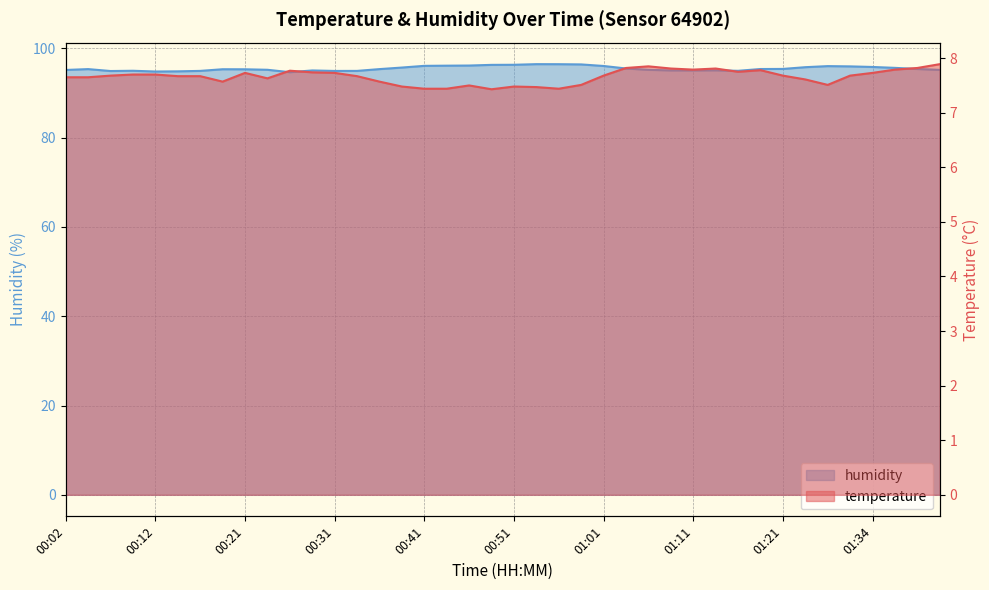

Count the number of data series in this chart.

2